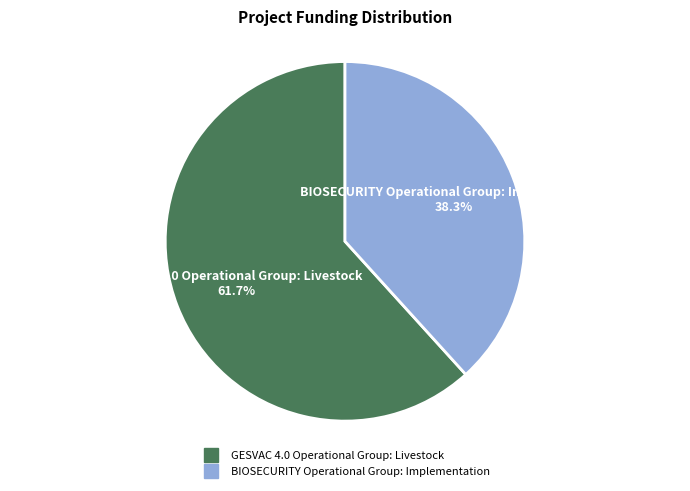

To the nearest percent, what is the difference between the BIOSECURITY Operational Group: Implementation and GESVAC 4.0 Operational Group: Livestock slice percentages?

23%